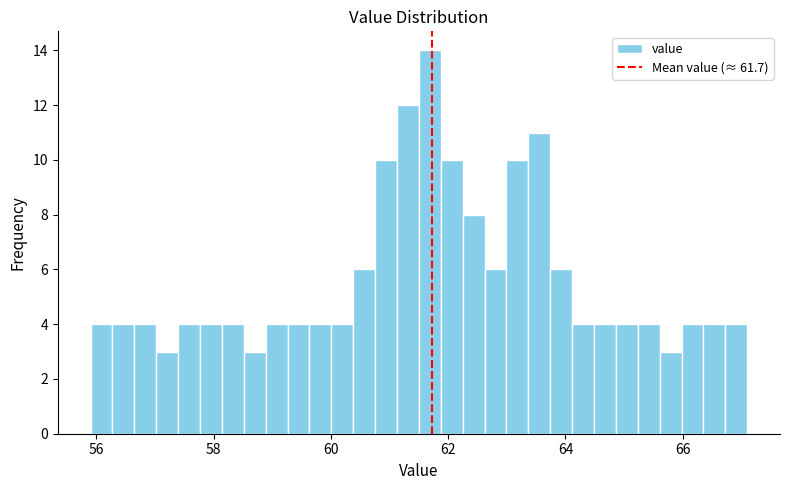

Read against the x-axis, roughly where is the centre of the tallest bar?

61.6